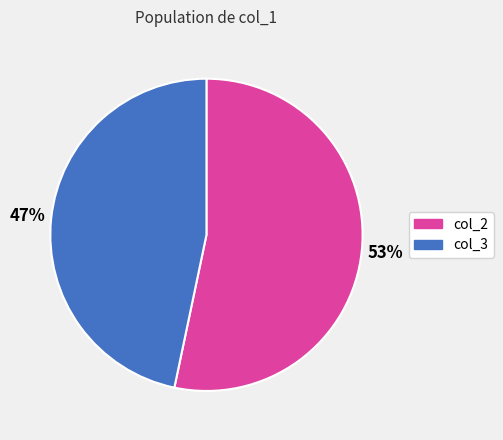

Which has a higher value, col_2 or col_3?

col_2